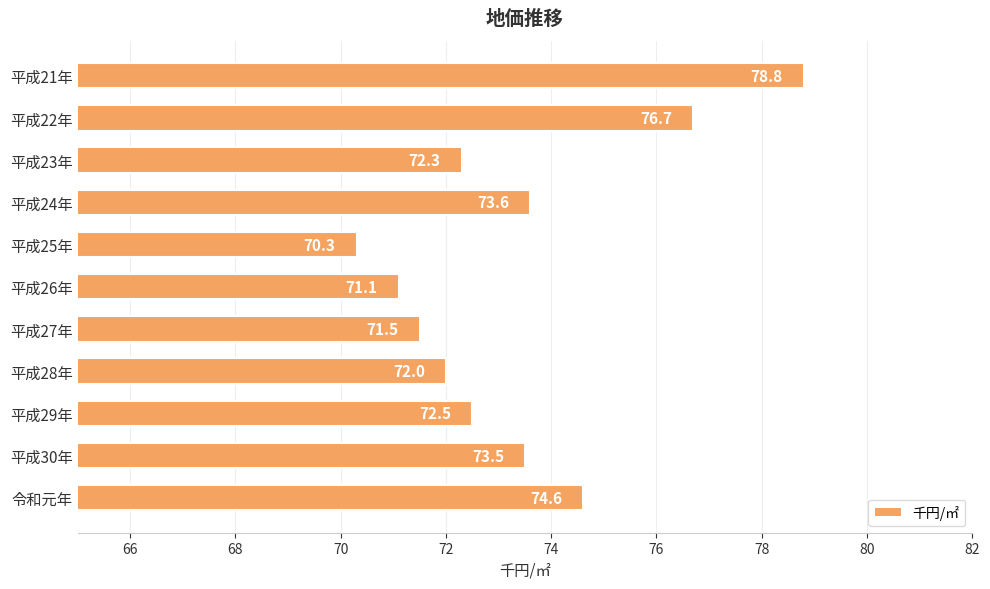

How many bars are there in total?

11